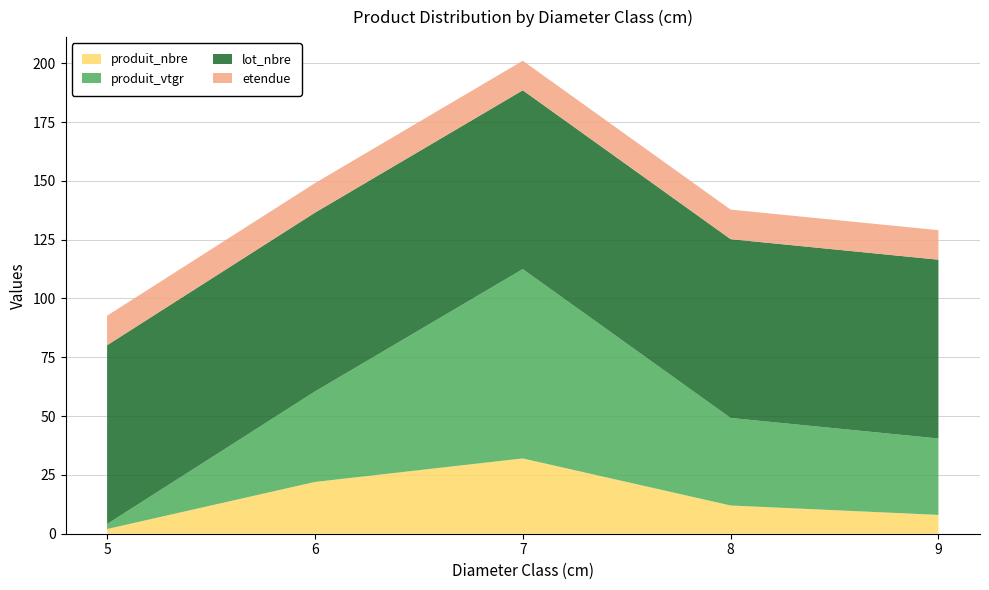

Reading left to right, list all the values displayed in this chart.

produit_nbre: 2.0	22.0	32.0	12.0	8.0
produit_vtgr: 2.1	38.5	80.5	37.2	32.5
lot_nbre: 76.0	76.0	76.0	76.0	76.0
etendue: 12.6	12.6	12.6	12.6	12.6